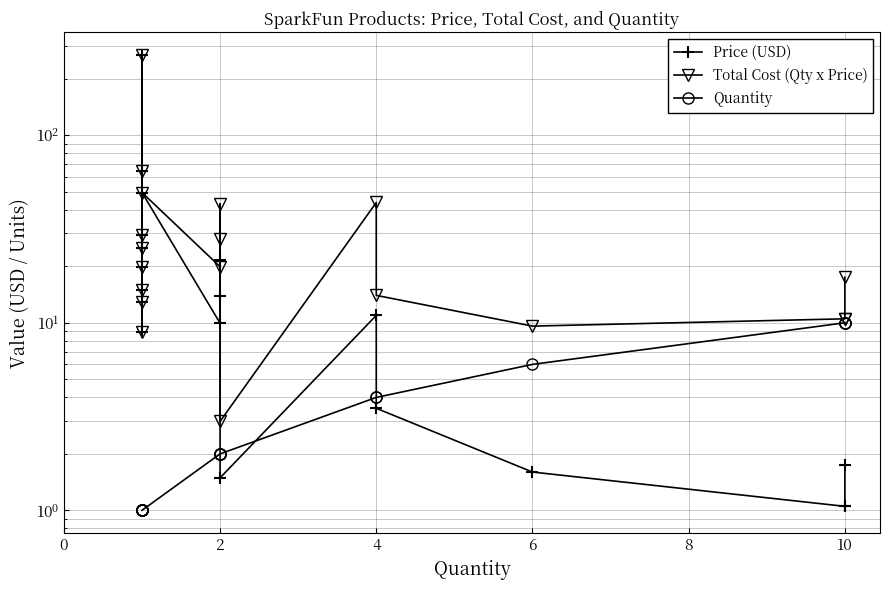

What is the lowest value of the Total Cost (Qty x Price) series?

3.0